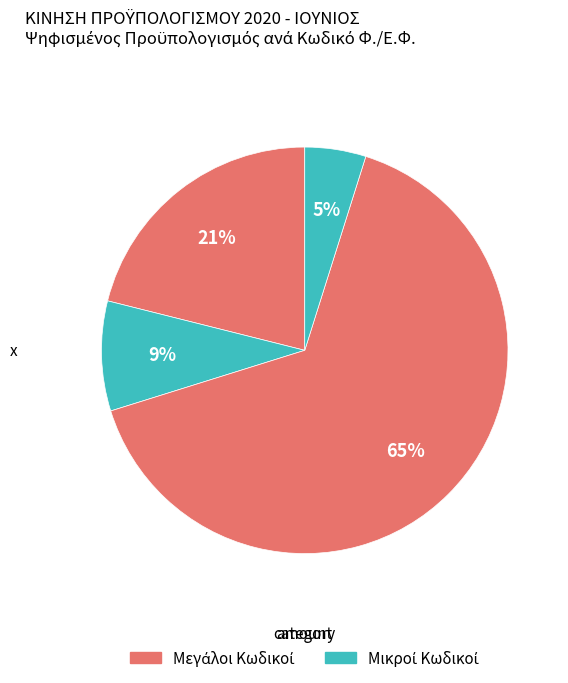

How many segments does this pie chart have?

4